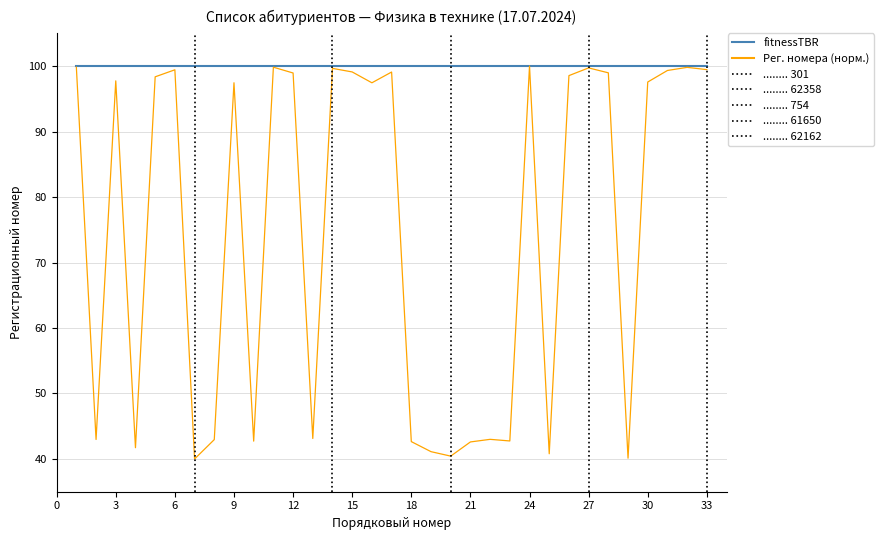

Which series has the widest spread of values?

Рег. номера (норм.)